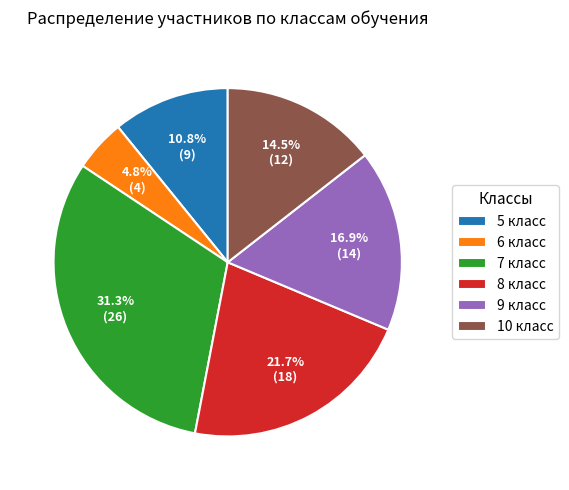

Which has a higher value, 9 класс or 6 класс?

9 класс